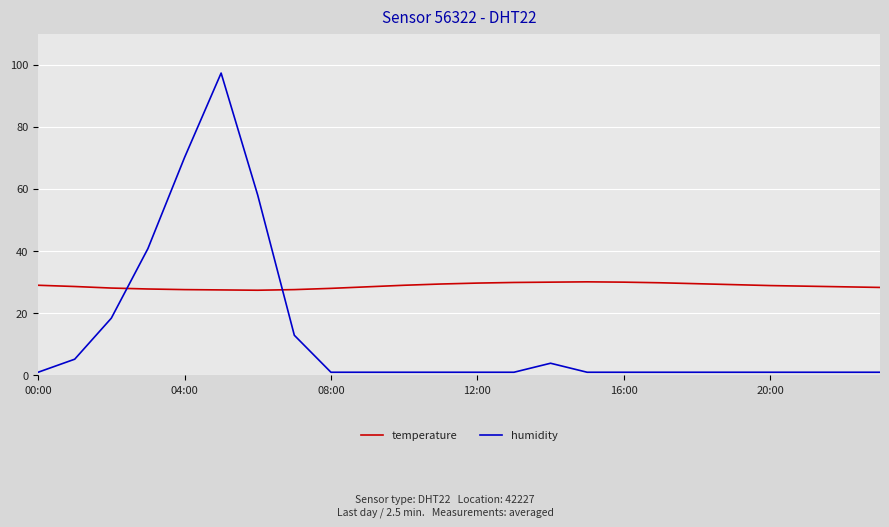

Which series has the largest range (max minus min)?

humidity